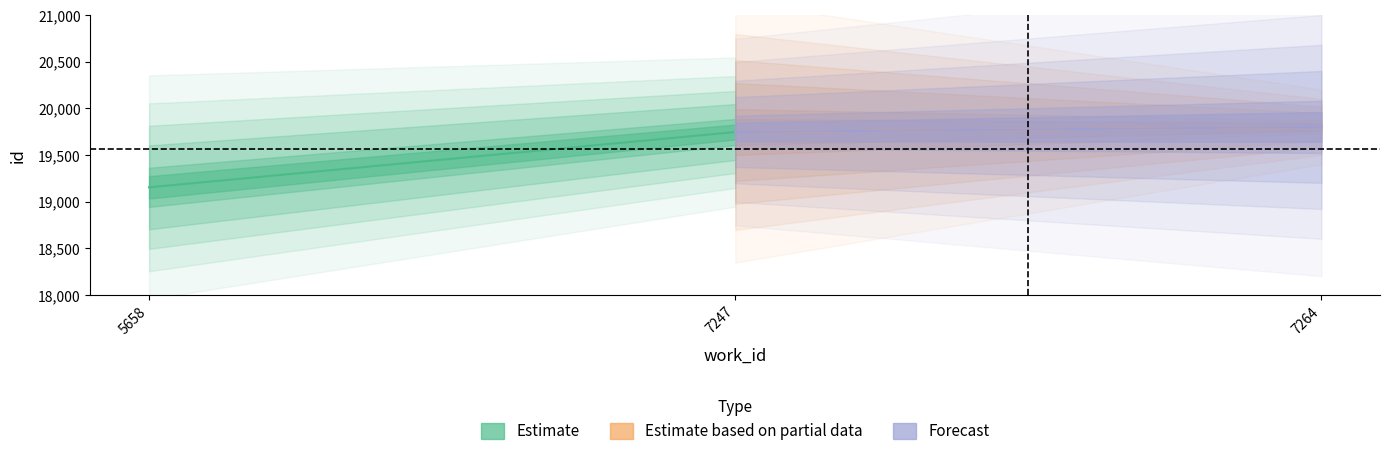

Does the chart have visible grid lines?

No